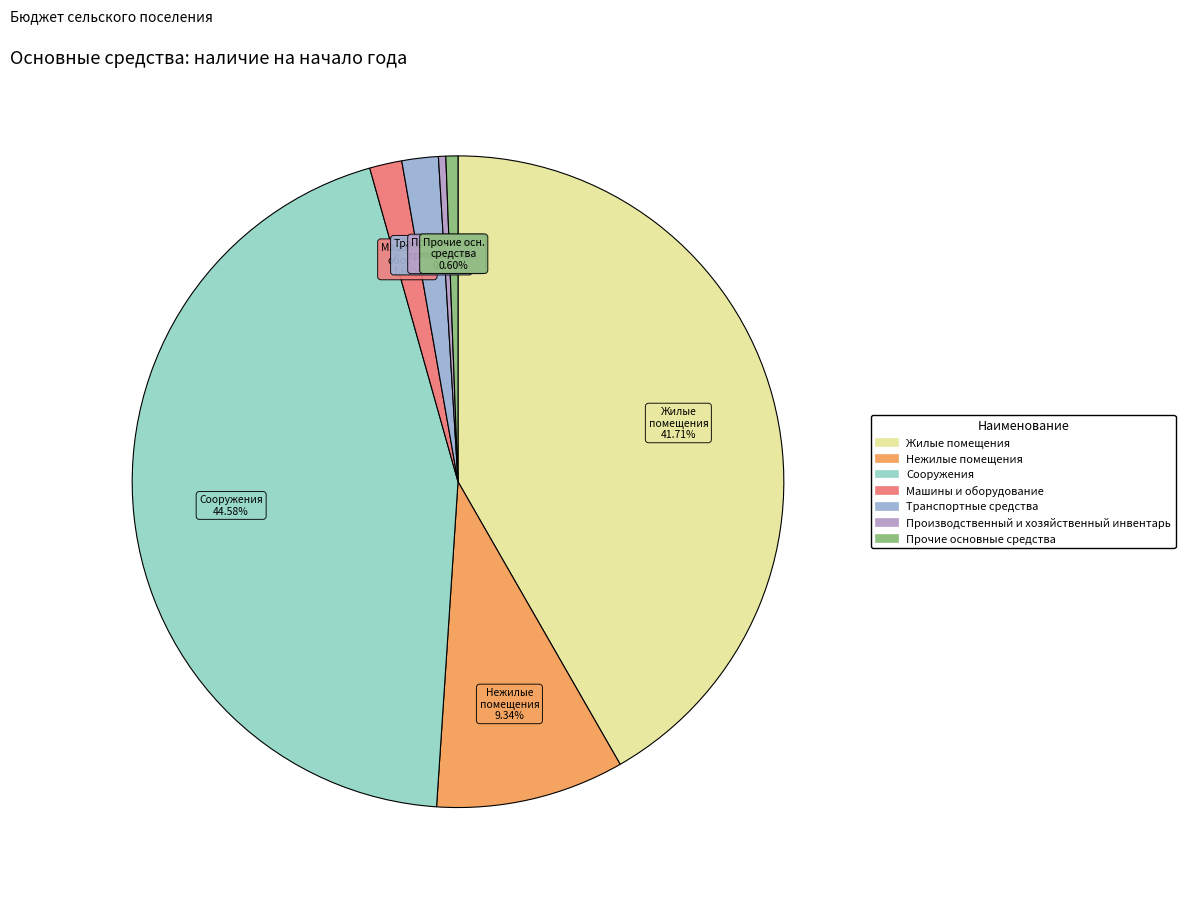

What percentage is the Машины и оборудование slice, to the nearest percent?

2%